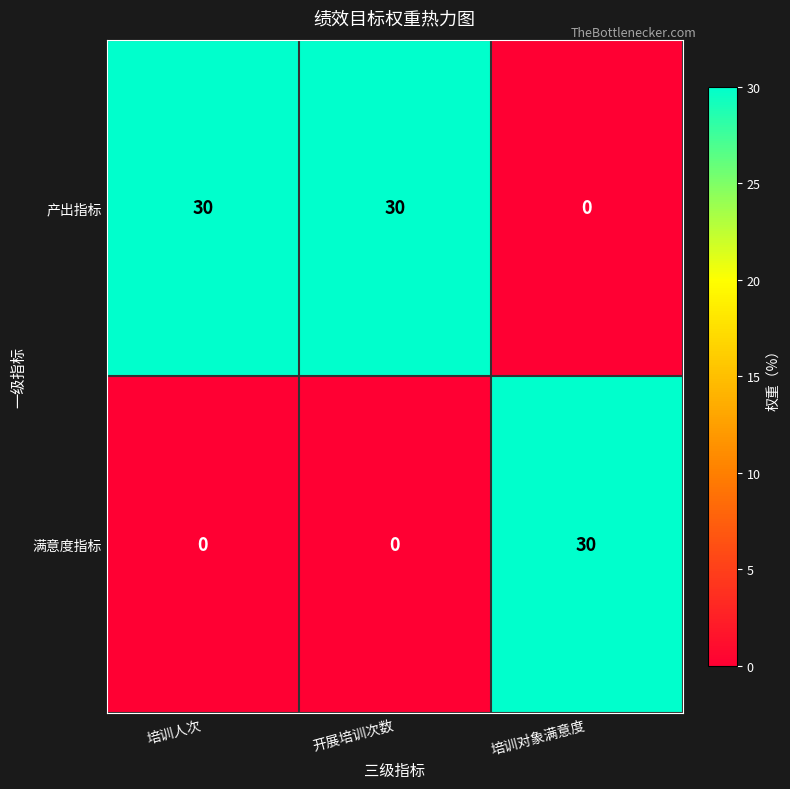

At how many categories does at least one series exceed 18?

3